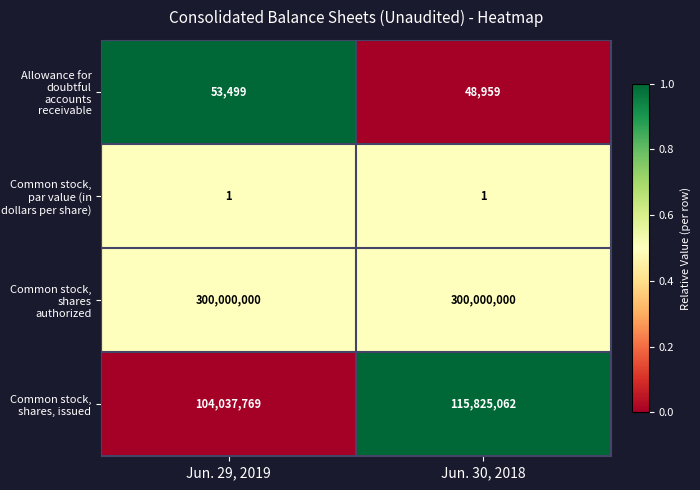

The value of Common stock, shares, issued at Jun. 30, 2018 is 47746372. True or false?

False